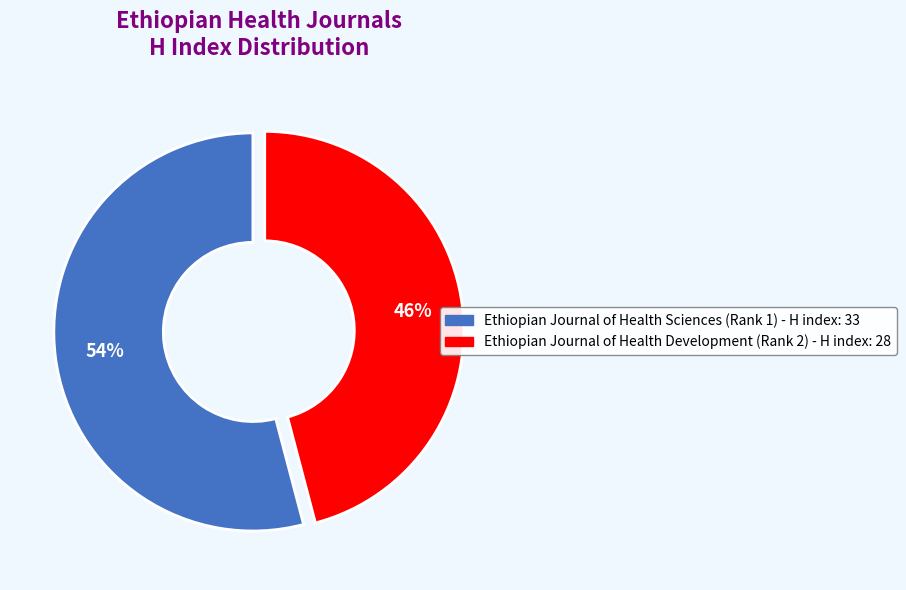

What is the largest slice in the pie chart?

Ethiopian Journal of Health Sciences (Rank 1) - H index: 33